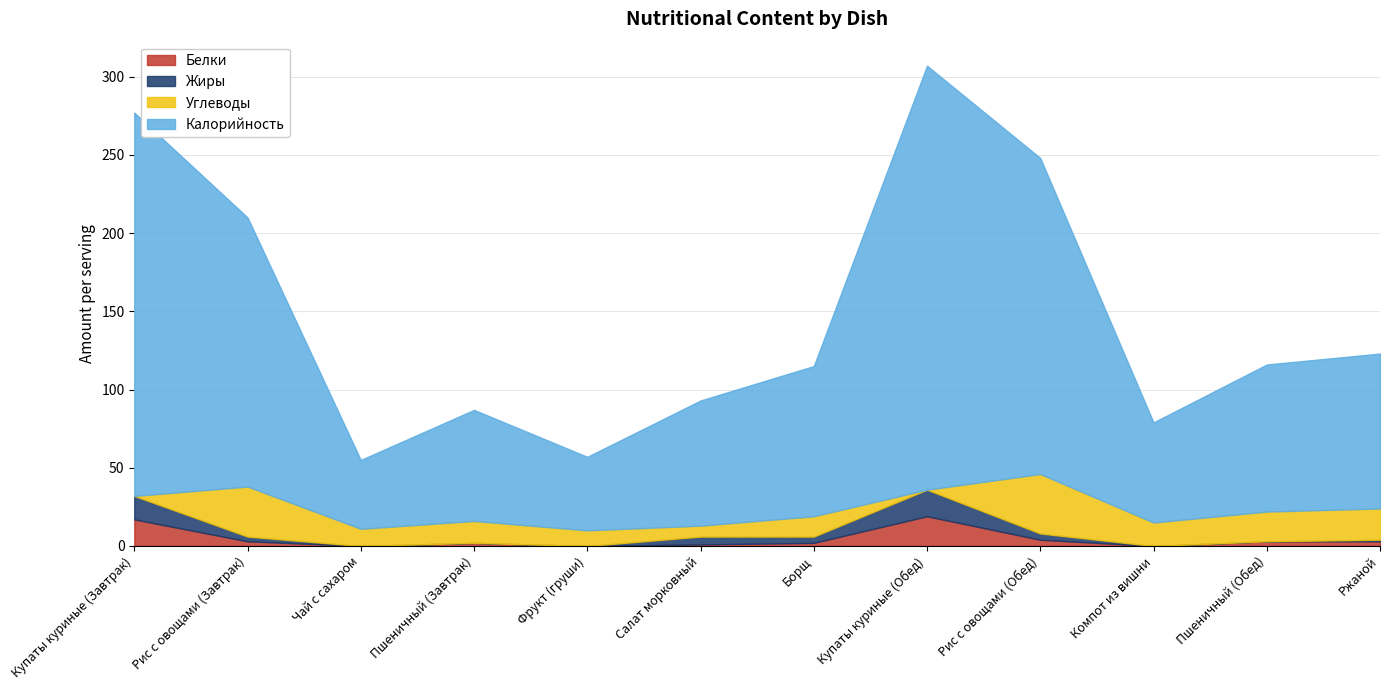

True or false: Белки has a value of 30 at Купаты куриные (Завтрак).

False